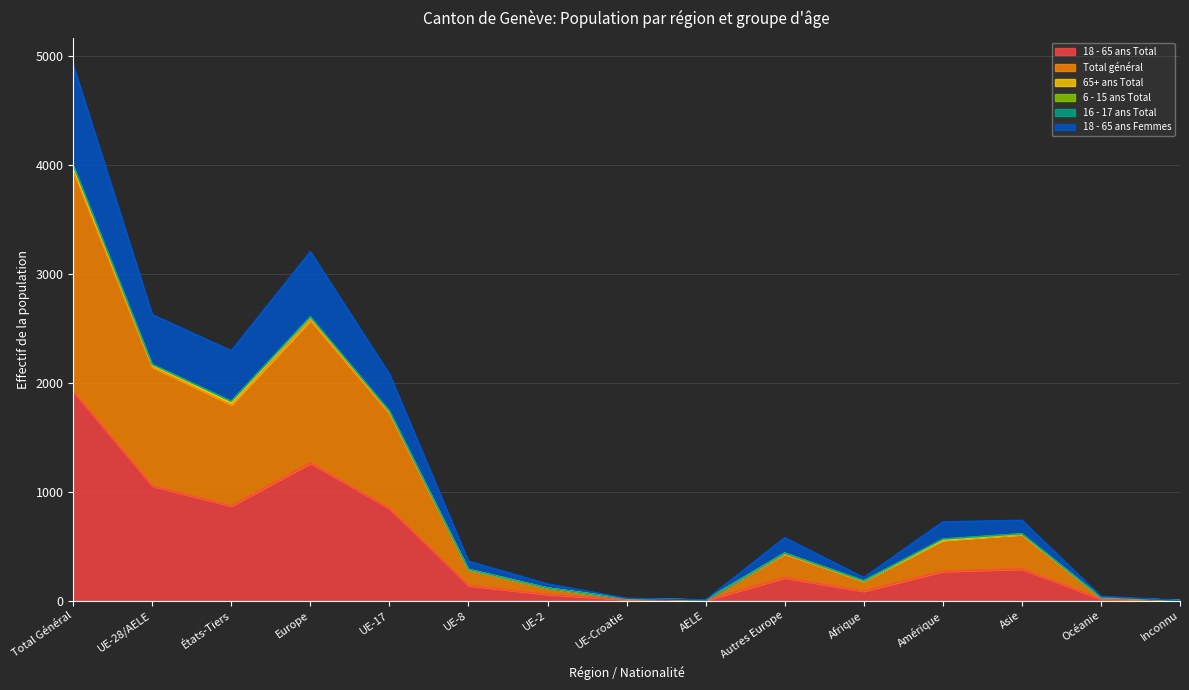

Which category has the highest value in the 18 - 65 ans Total series?

Total Général